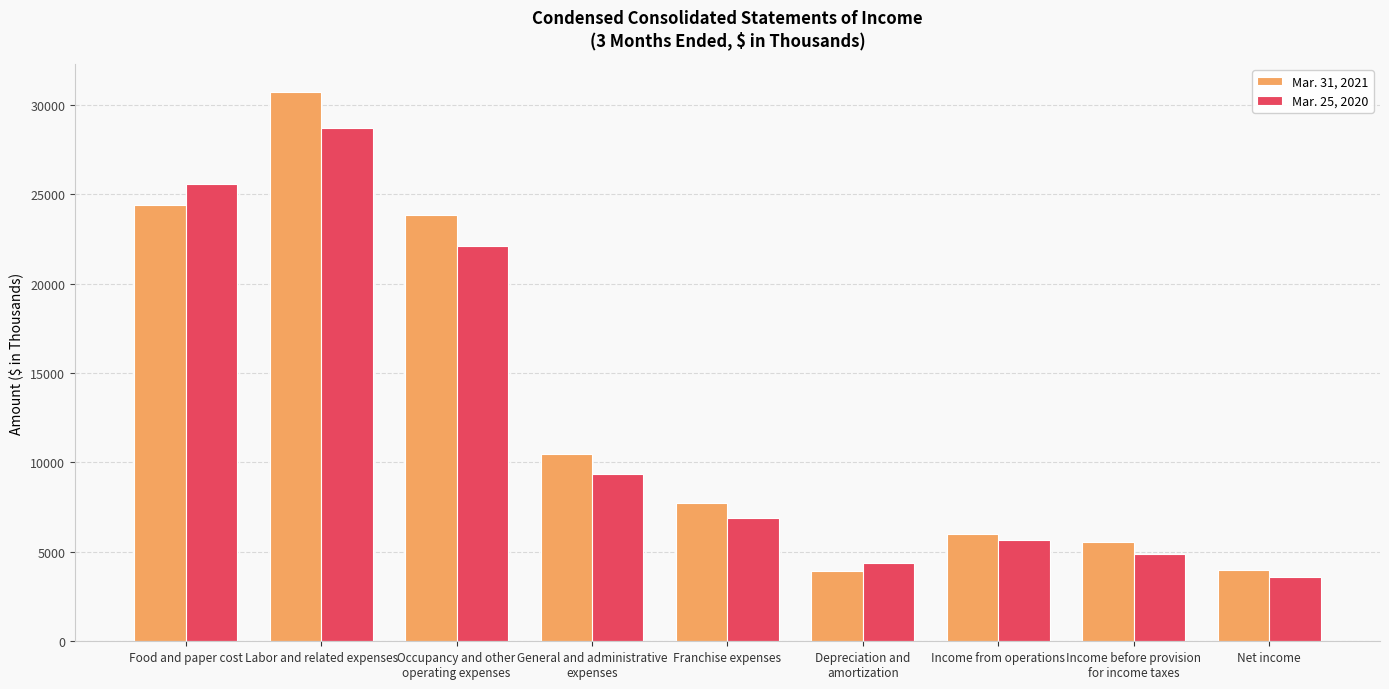

Is it true that Mar. 25, 2020 equals 4369 at Depreciation and
amortization?

True